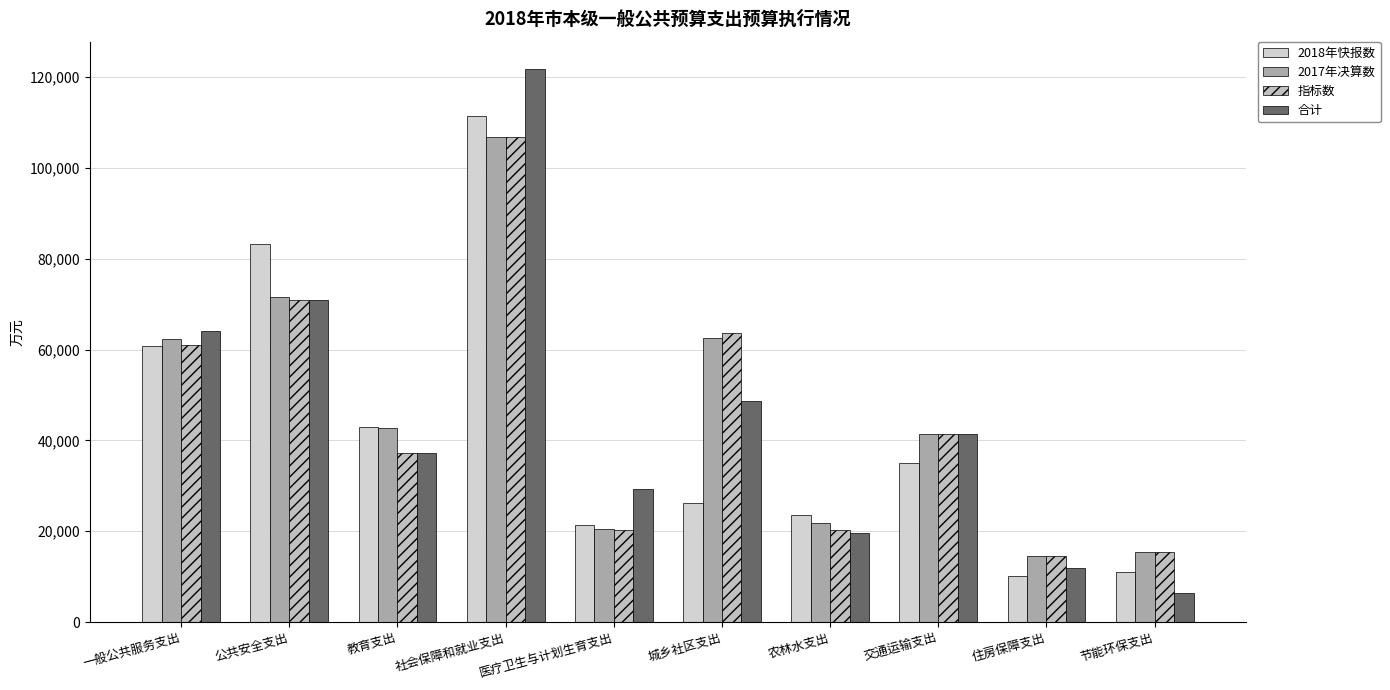

What is the sum of the 2018年快报数 values at 社会保障和就业支出 and 教育支出?

154284